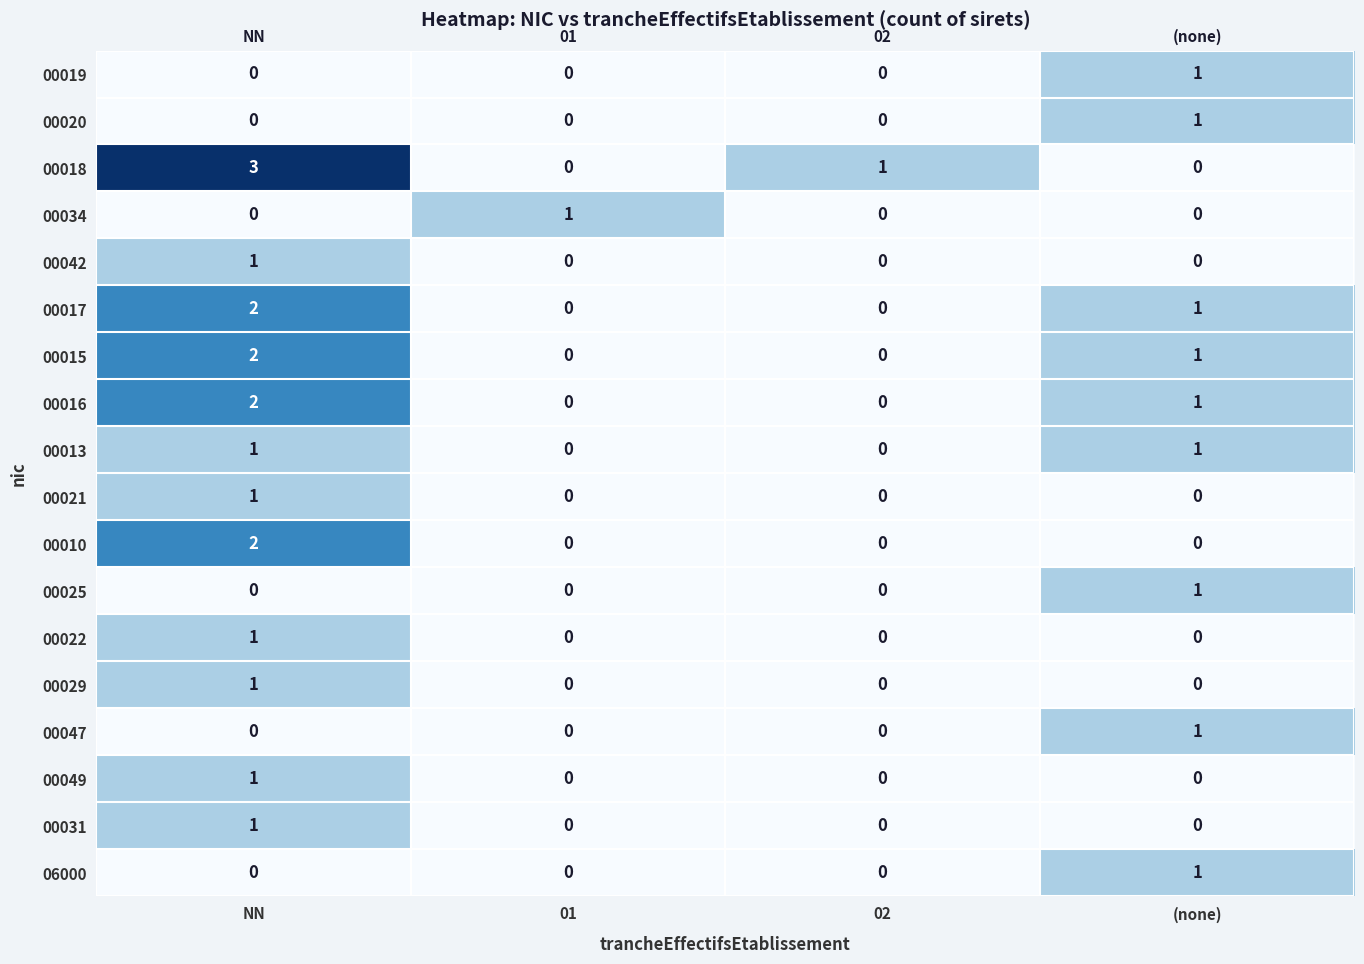

Which series has the largest range (max minus min)?

00018